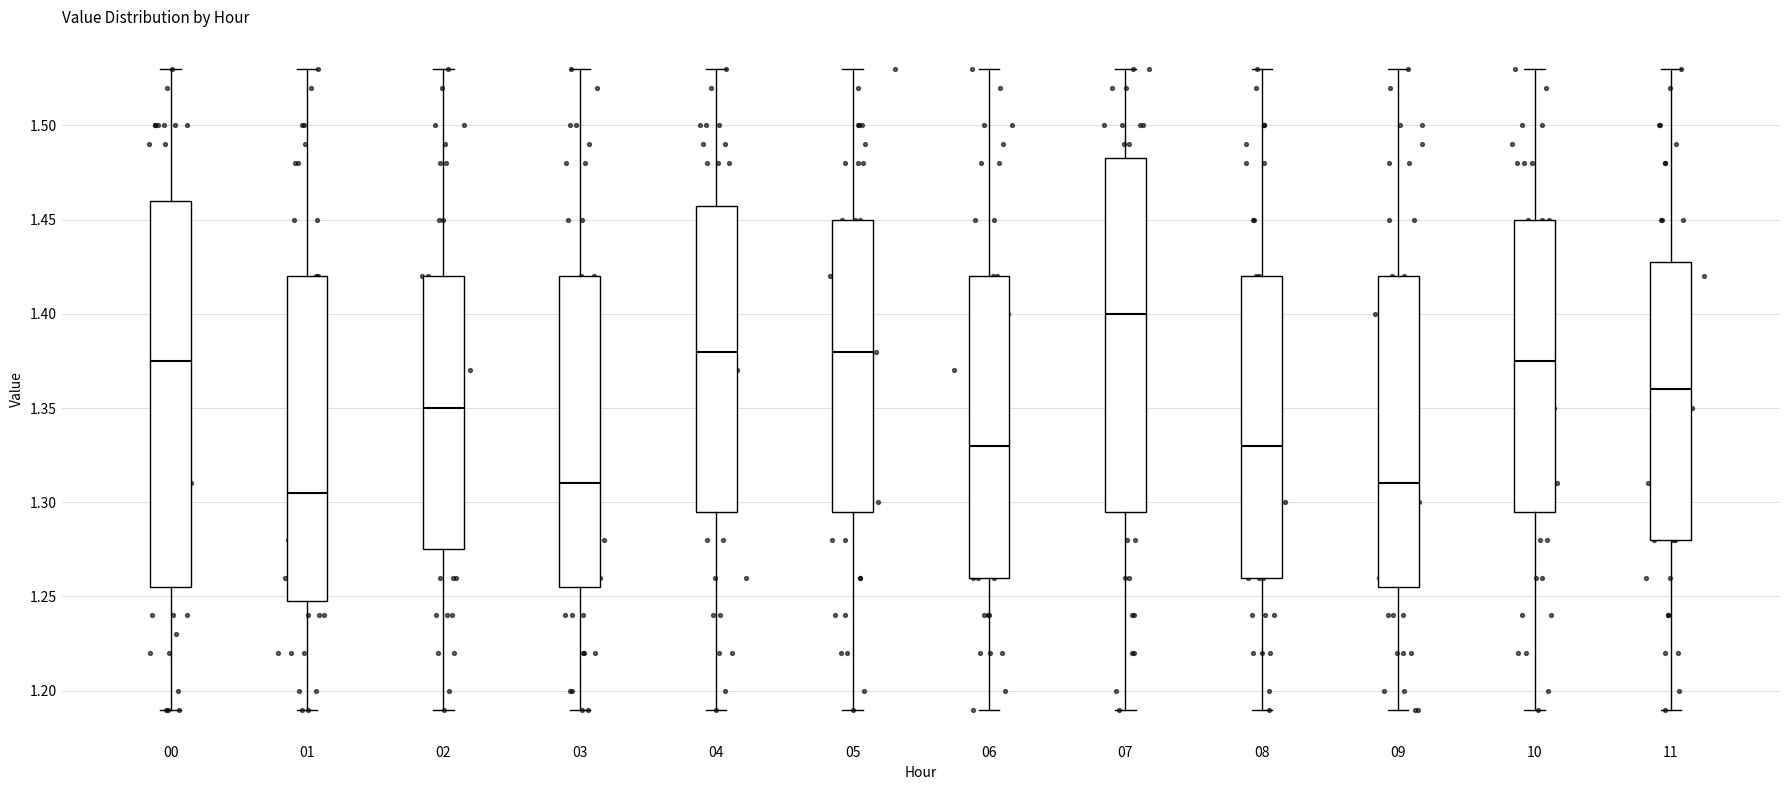

Reading left to right, transcribe this box plot: for each box, give where its median line is, the range the box spans, and where its two whiskers end, as read against the y-axis. The values are not printed on the chart, so give them approximately, as read against the axis.

00: median 1.375, box 1.255 to 1.460, whiskers 1.190 to 1.530
01: median 1.305, box 1.250 to 1.420, whiskers 1.190 to 1.530
02: median 1.350, box 1.275 to 1.420, whiskers 1.190 to 1.530
03: median 1.310, box 1.255 to 1.420, whiskers 1.190 to 1.530
04: median 1.380, box 1.295 to 1.460, whiskers 1.190 to 1.530
05: median 1.380, box 1.295 to 1.450, whiskers 1.190 to 1.530
06: median 1.330, box 1.260 to 1.420, whiskers 1.190 to 1.530
07: median 1.400, box 1.295 to 1.485, whiskers 1.190 to 1.530
08: median 1.330, box 1.260 to 1.420, whiskers 1.190 to 1.530
09: median 1.310, box 1.255 to 1.420, whiskers 1.190 to 1.530
10: median 1.375, box 1.295 to 1.450, whiskers 1.190 to 1.530
11: median 1.360, box 1.280 to 1.430, whiskers 1.190 to 1.530